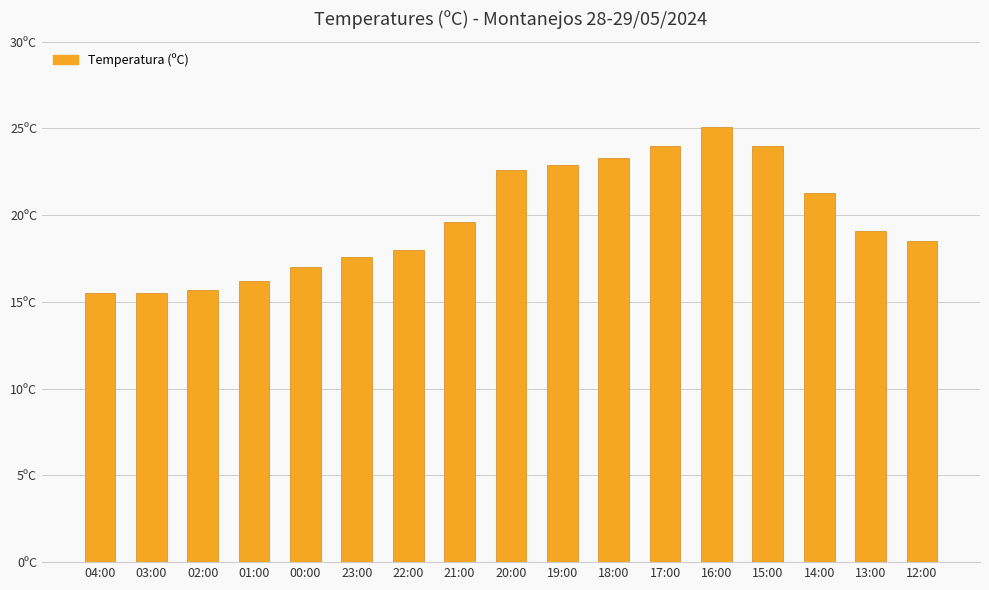

What is the value of the 1st bar from the left?

15.5